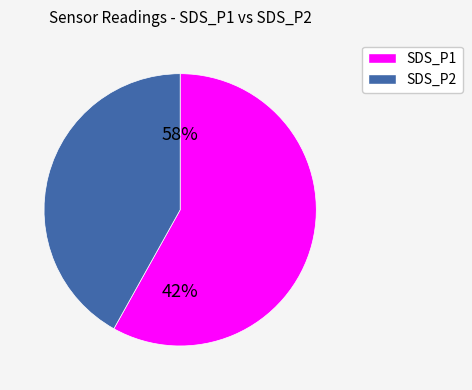

Which has a higher value, SDS_P2 or SDS_P1?

SDS_P1